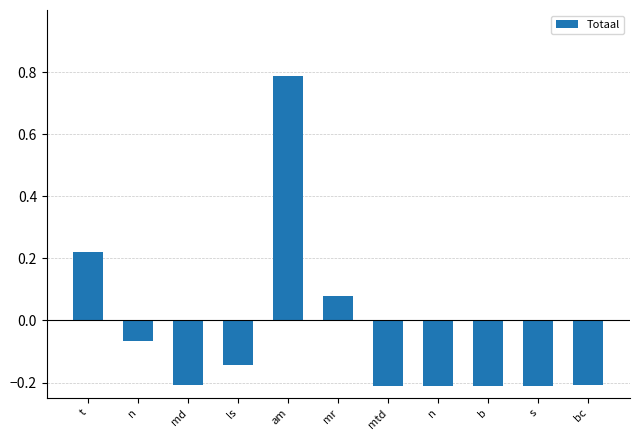

What is the approximate value at md?

-0.2